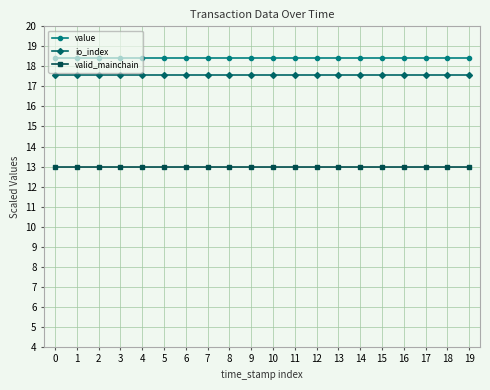

Rank the series by their maximum value, from highest to lowest.

value, io_index, valid_mainchain